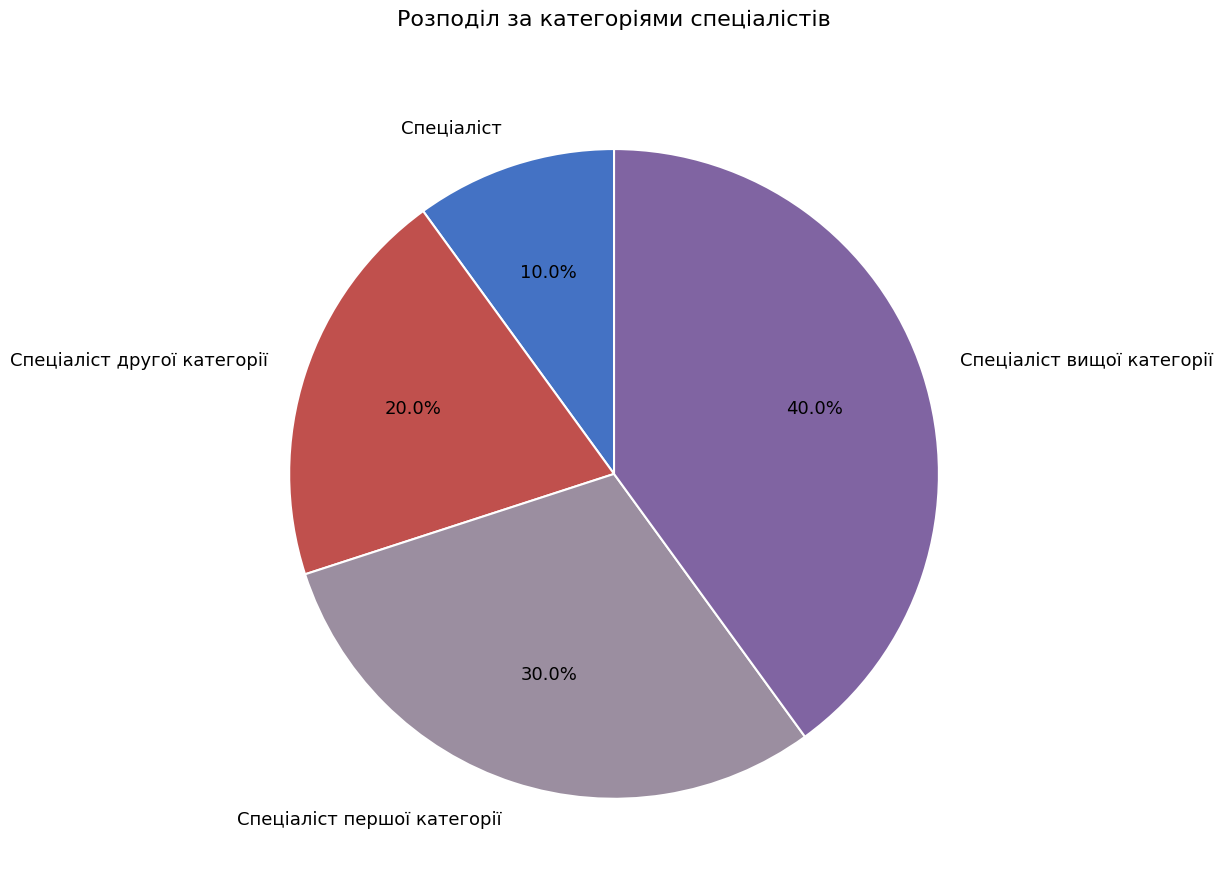

Between Спеціаліст and Спеціаліст вищої категорії, which is larger?

Спеціаліст вищої категорії